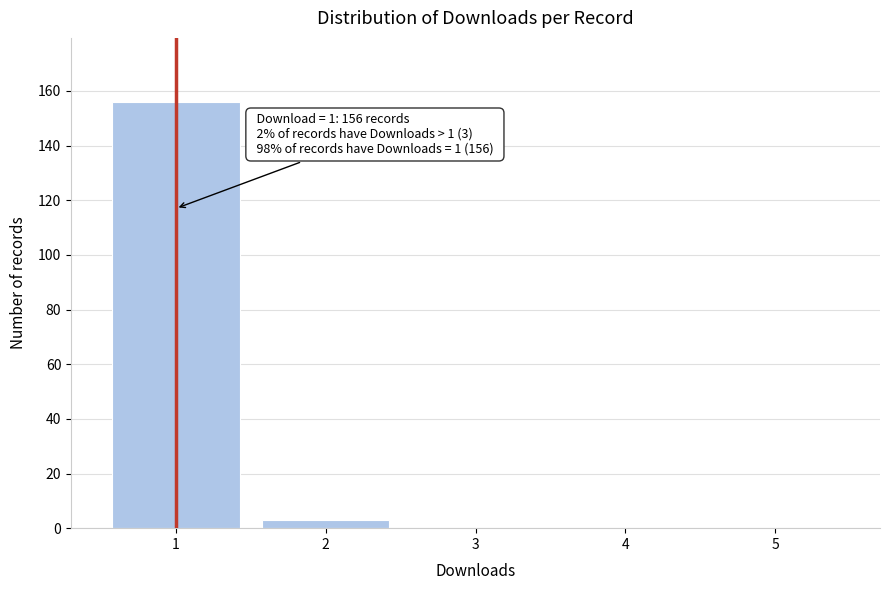

Reading left to right, transcribe all the data shown in this chart.

1=156	2=3	3=0	4=0	5=0